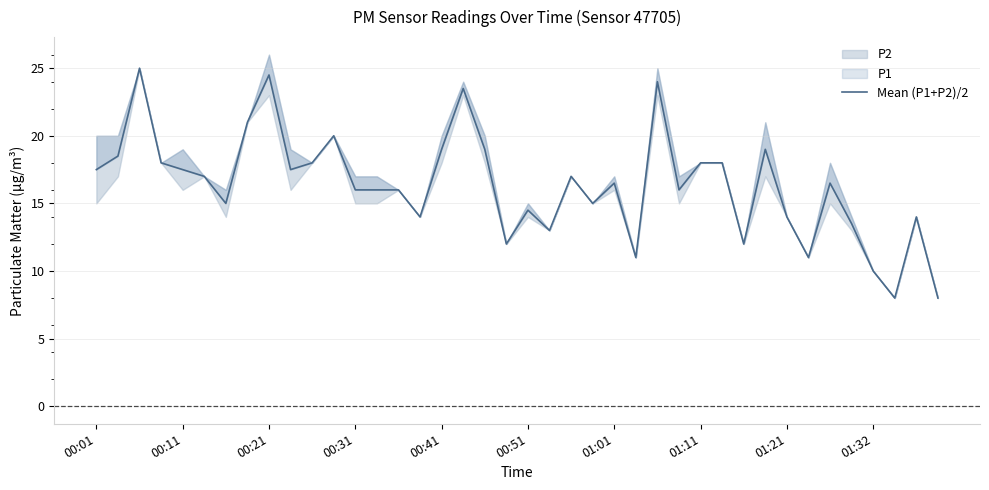

Which has a higher value, 27 or 13?

27